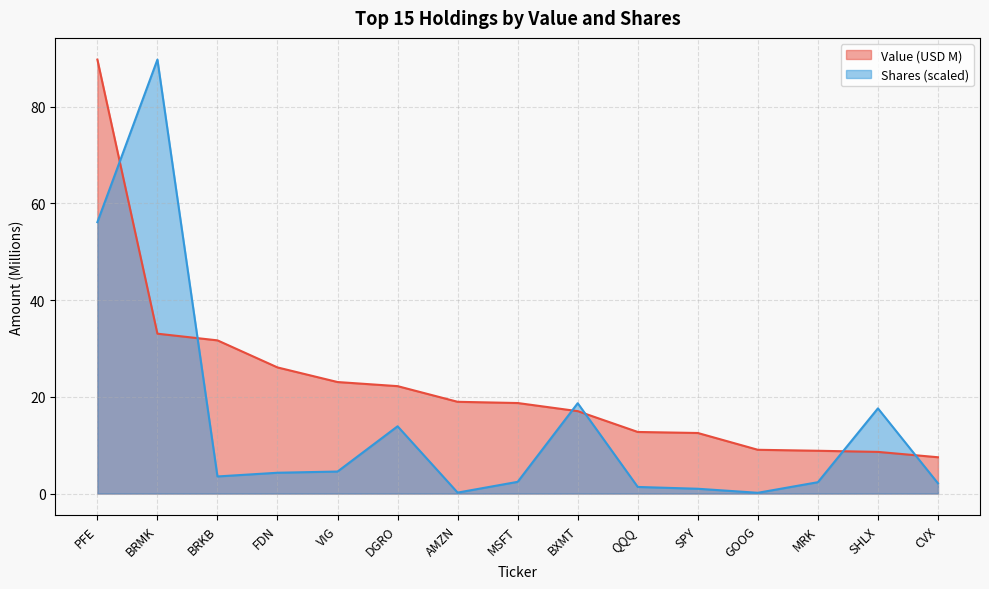

True or false: Shares has more than 0 points higher than both neighbors.

True